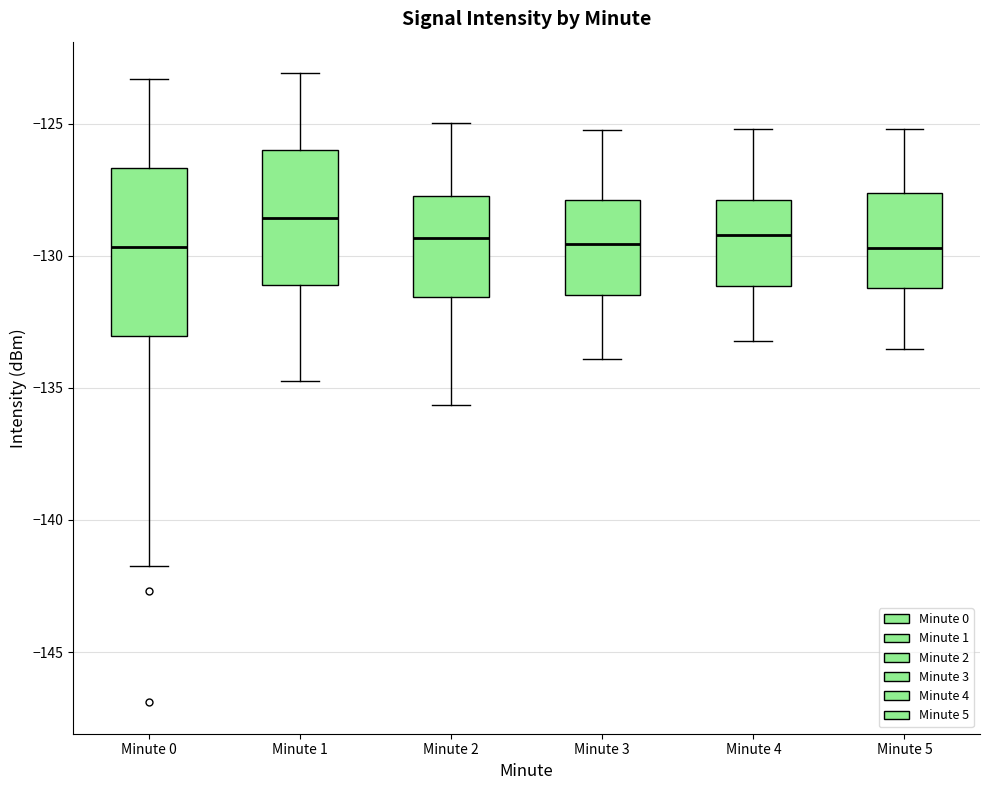

Where is the lower edge of the box for Minute 2 on the y-axis? The values are not printed on the chart, so give them approximately, as read against the axis.

-131.5